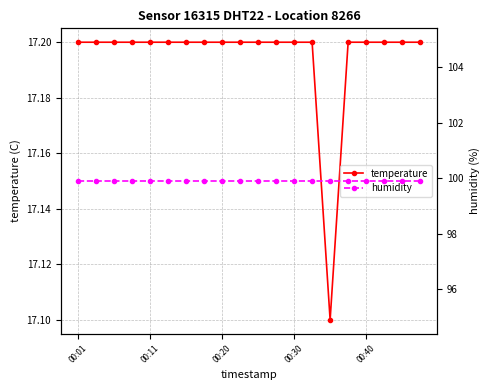

True or false: humidity and temperature intersect in this chart.

False